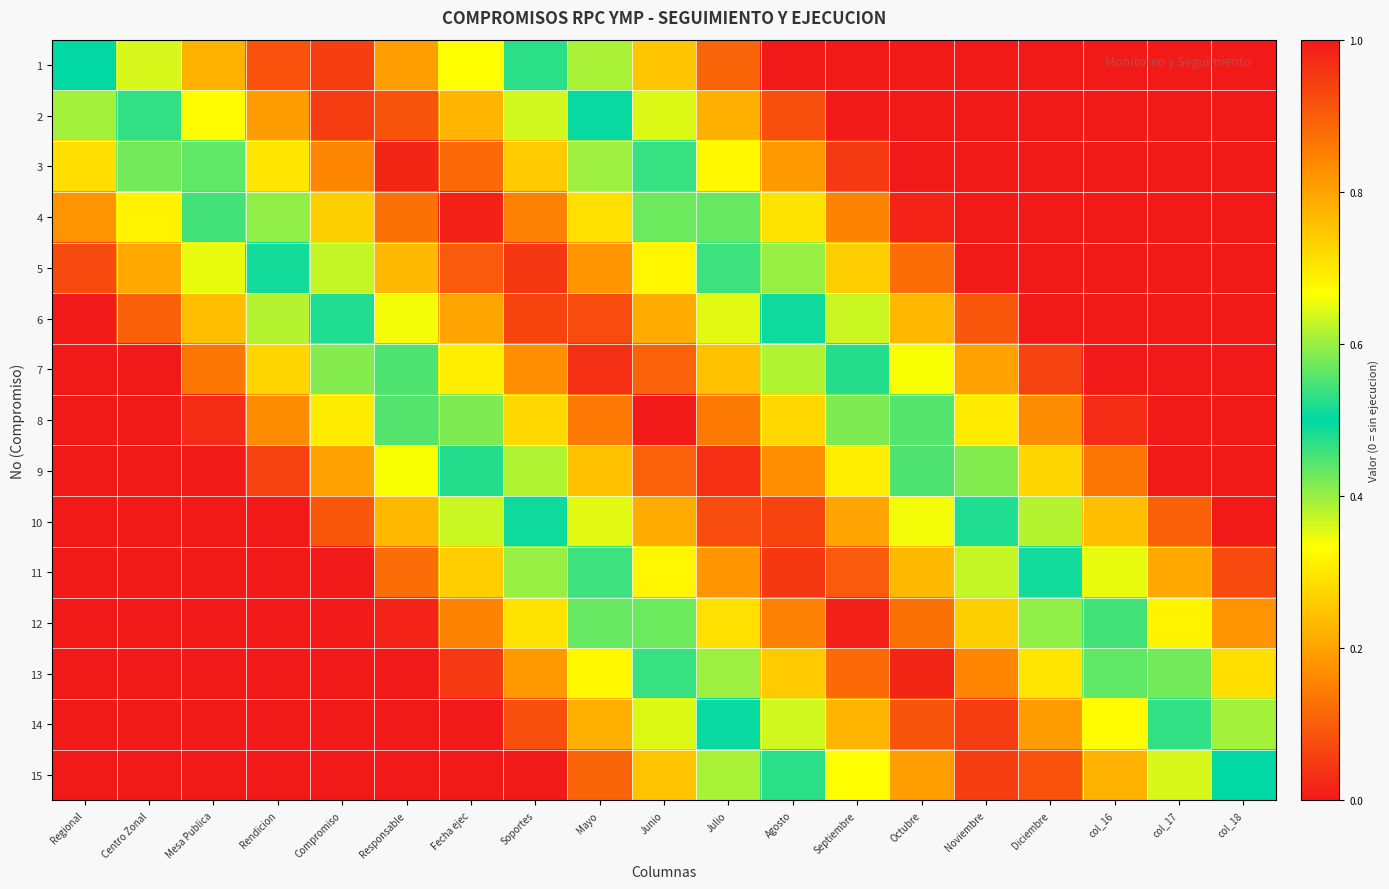

What is the difference between the highest and lowest values at Junio?

0.8